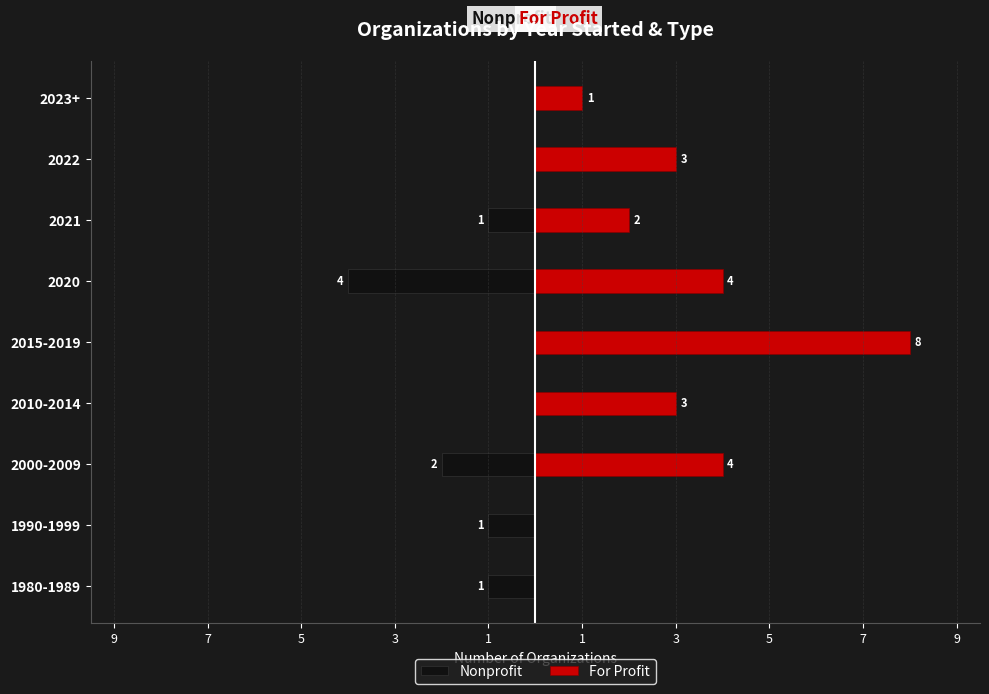

Which series has the largest total across all categories?

For Profit